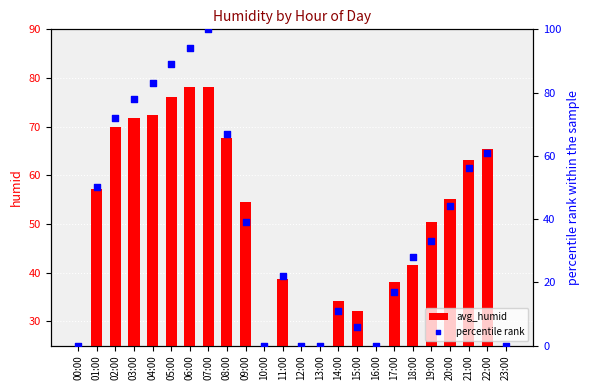

Which series contains the highest Y value?

percentile rank